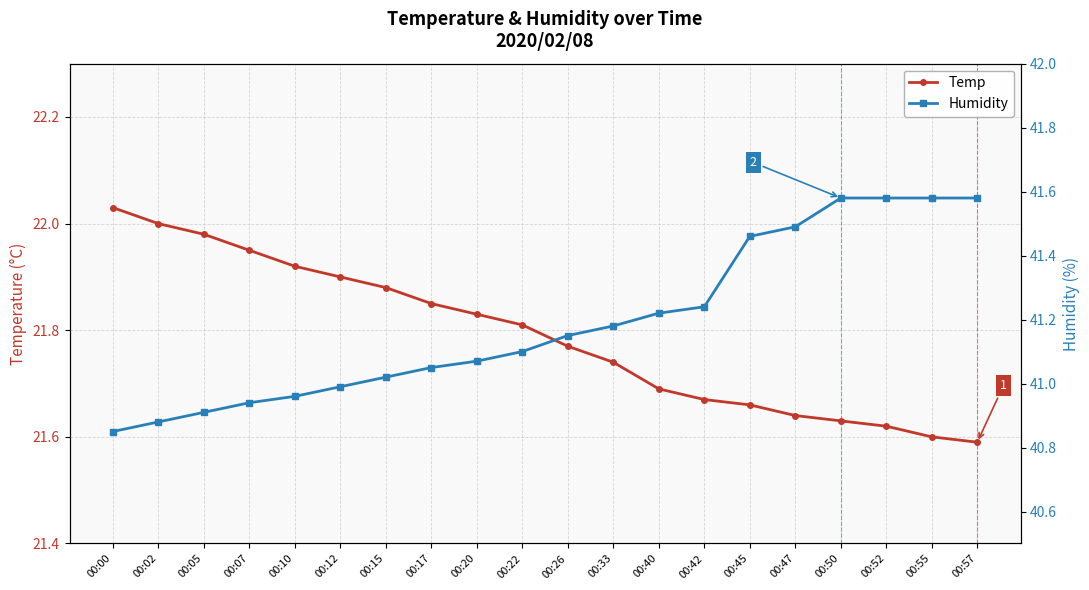

Reading left to right, what are all the values shown in this chart?

Temp: 00:00=22.0	00:02=22.0	00:05=22.0	00:07=21.9	00:10=21.9	00:12=21.9	00:15=21.9	00:17=21.9	00:20=21.8	00:22=21.8	00:26=21.8	00:33=21.7	00:40=21.7	00:42=21.7	00:45=21.7	00:47=21.6	00:50=21.6	00:52=21.6	00:55=21.6	00:57=21.6
Humidity: 00:00=40.9	00:02=40.9	00:05=40.9	00:07=40.9	00:10=41.0	00:12=41.0	00:15=41.0	00:17=41.0	00:20=41.1	00:22=41.1	00:26=41.1	00:33=41.2	00:40=41.2	00:42=41.2	00:45=41.5	00:47=41.5	00:50=41.6	00:52=41.6	00:55=41.6	00:57=41.6